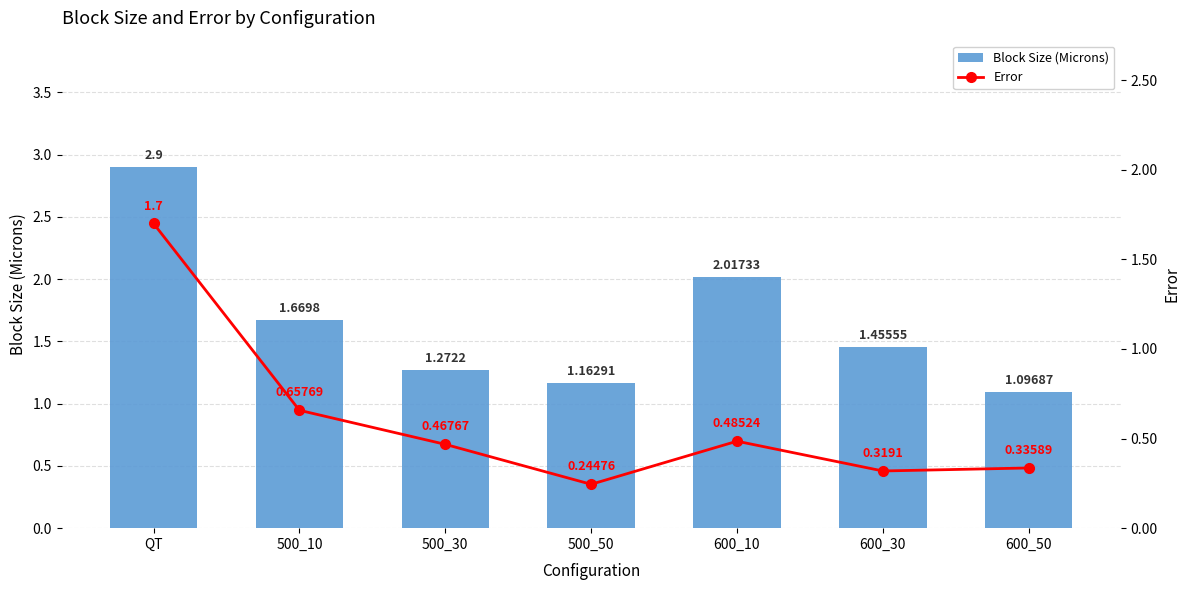

What is the difference between the maximum and minimum values in the Block Size (Microns) series?

1.8